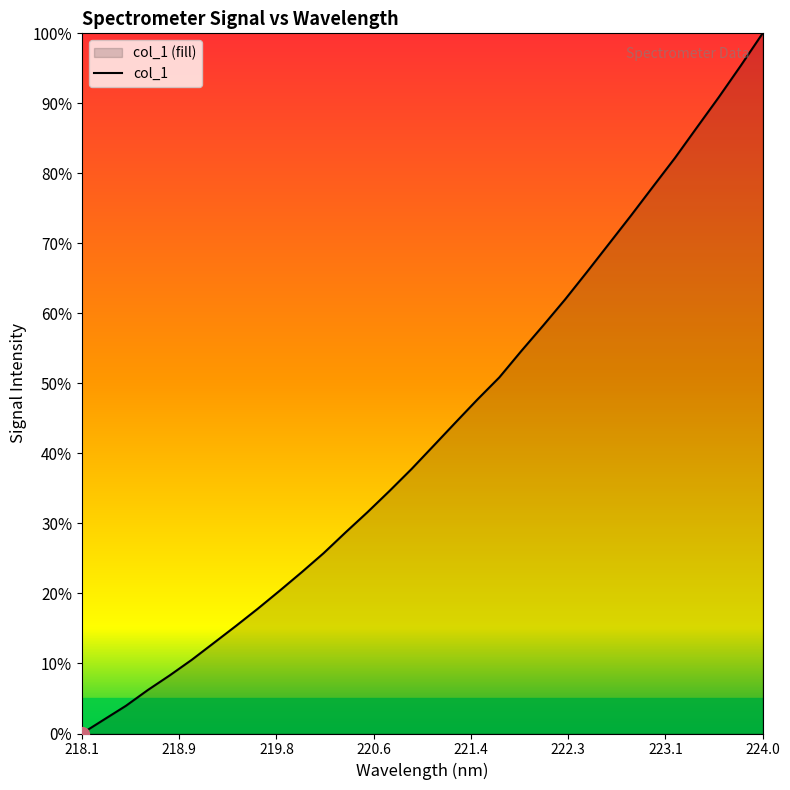

What is the maximum value shown in the chart?

100.0